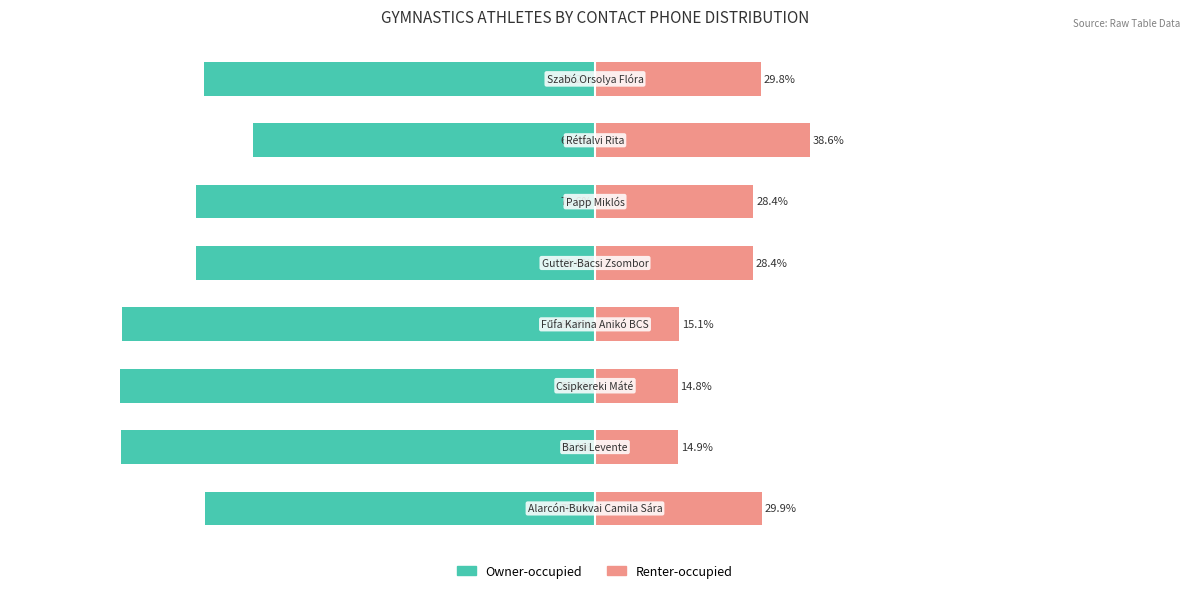

Reading left to right, extract all data points from this chart.

Owner-occupied: 0=-70.1	1=-85.1	2=-85.2	3=-84.9	4=-71.6	5=-71.6	6=-61.4	7=-70.2
Renter-occupied: 0=29.9	1=14.9	2=14.8	3=15.1	4=28.4	5=28.4	6=38.6	7=29.8